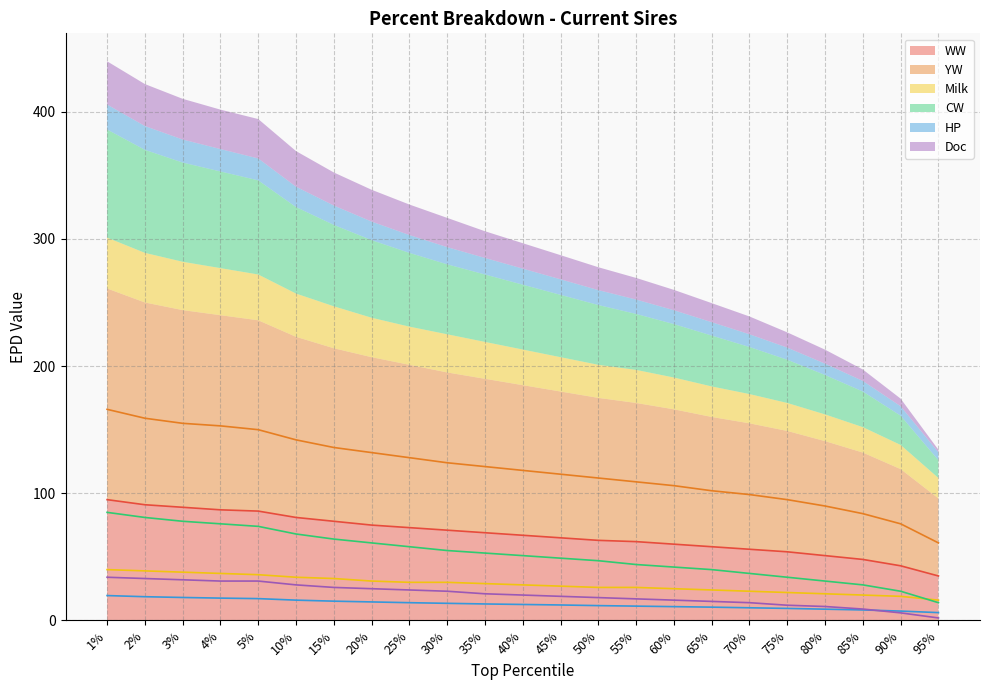

True or false: CW and YW cross at least once.

False